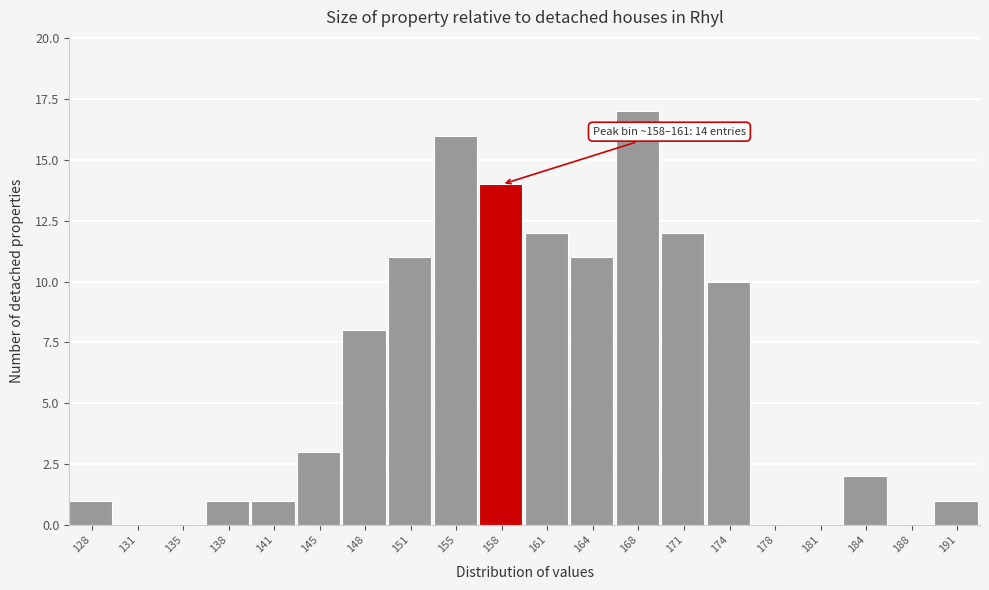

Reading left to right, transcribe all the data shown in this chart.

128=1	131=0	135=0	138=1	141=1	145=3	148=8	151=11	155=16	158=14	161=12	164=11	168=17	171=12	174=10	178=0	181=0	184=2	188=0	191=1